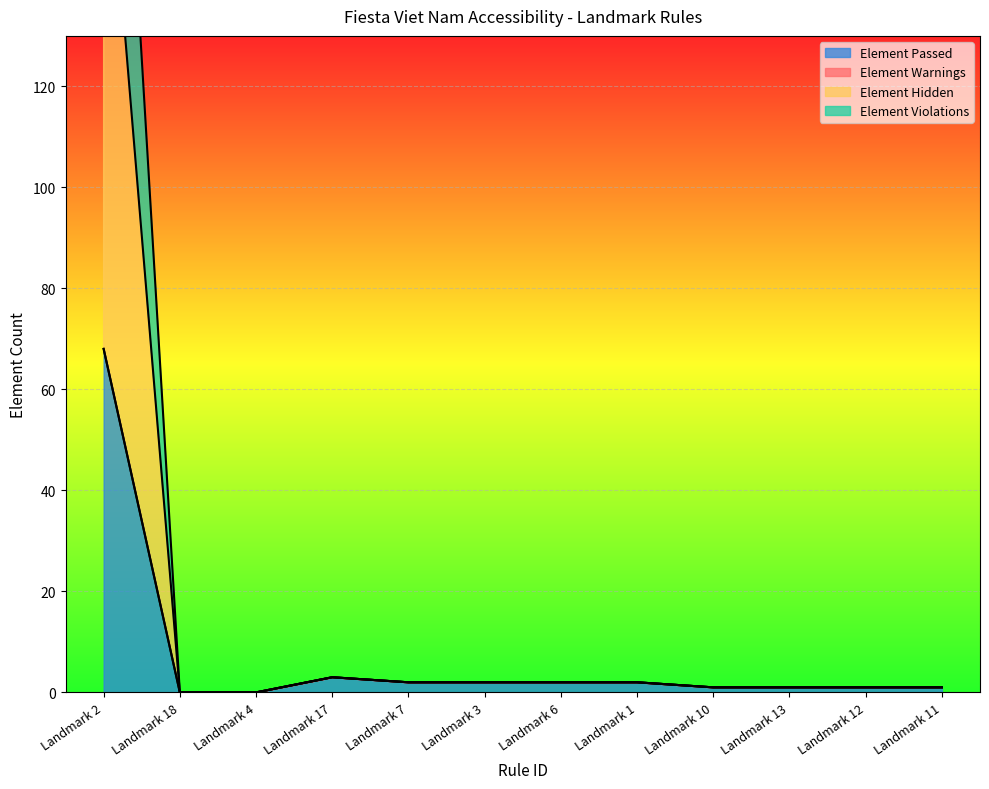

What is the greatest value displayed?

251